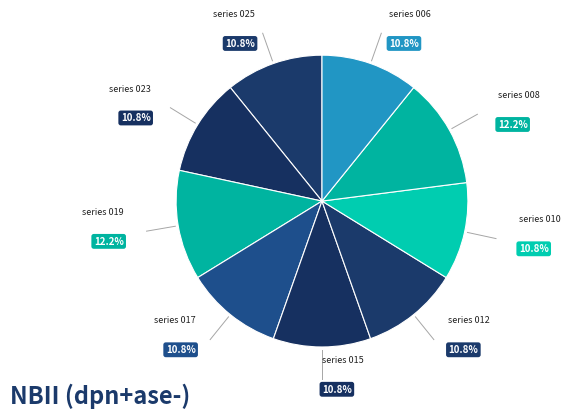

To the nearest percent, what is the difference between the largest and smallest slice percentages?

1%